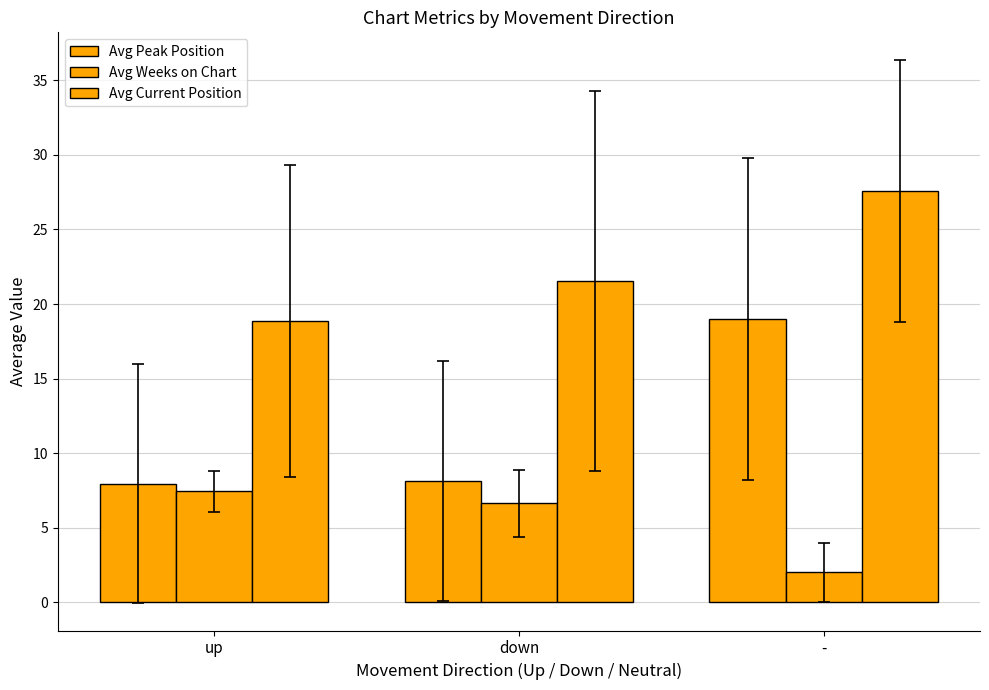

Is it true that Avg Current Position equals 21.6 at down?

True